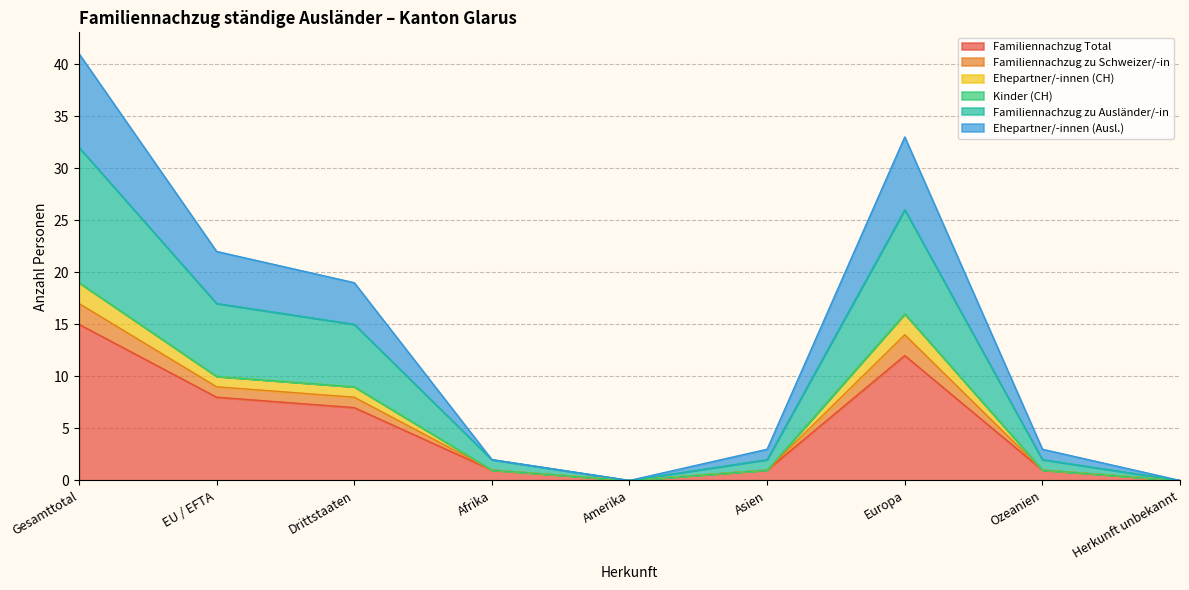

Does the chart display data point markers on the line(s)?

No